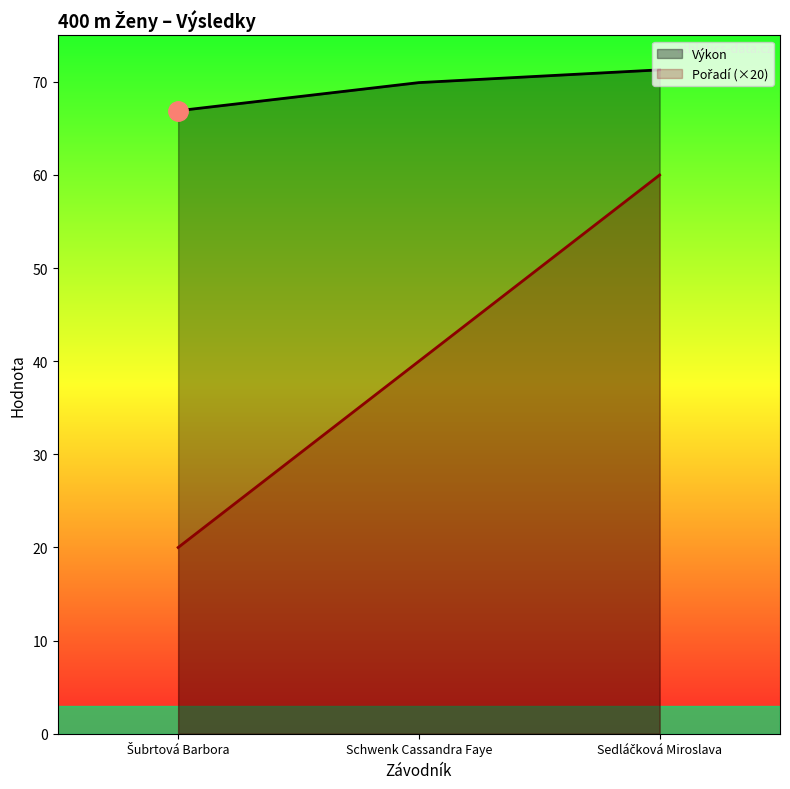

At how many categories does at least one series exceed 29?

3